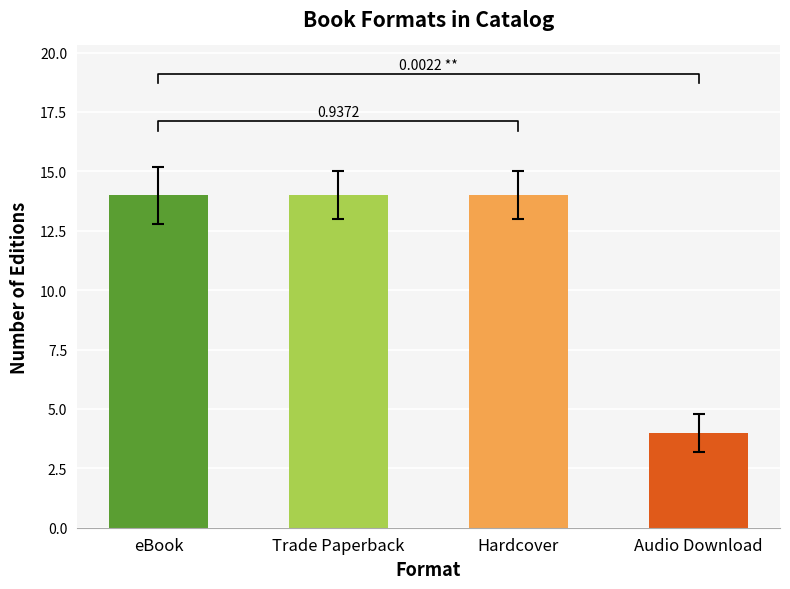

What is the difference between the maximum and minimum values?

10